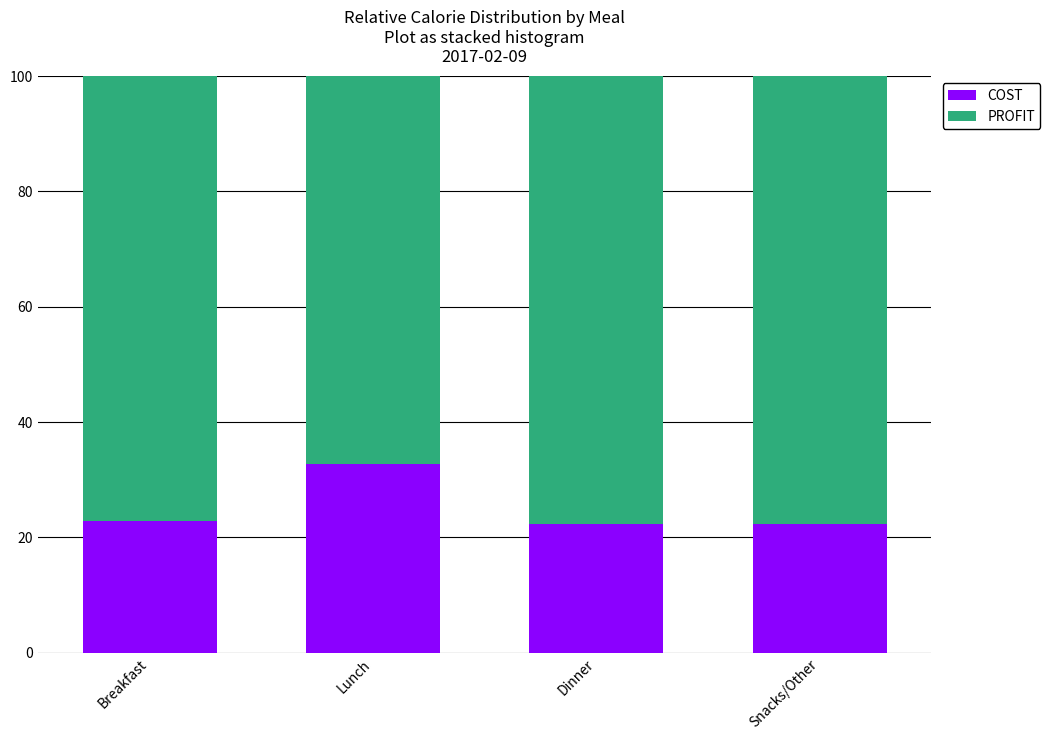

Reading left to right, list the values for the COST series.

Breakfast=22.8	Lunch=32.7	Dinner=22.2	Snacks/Other=22.2